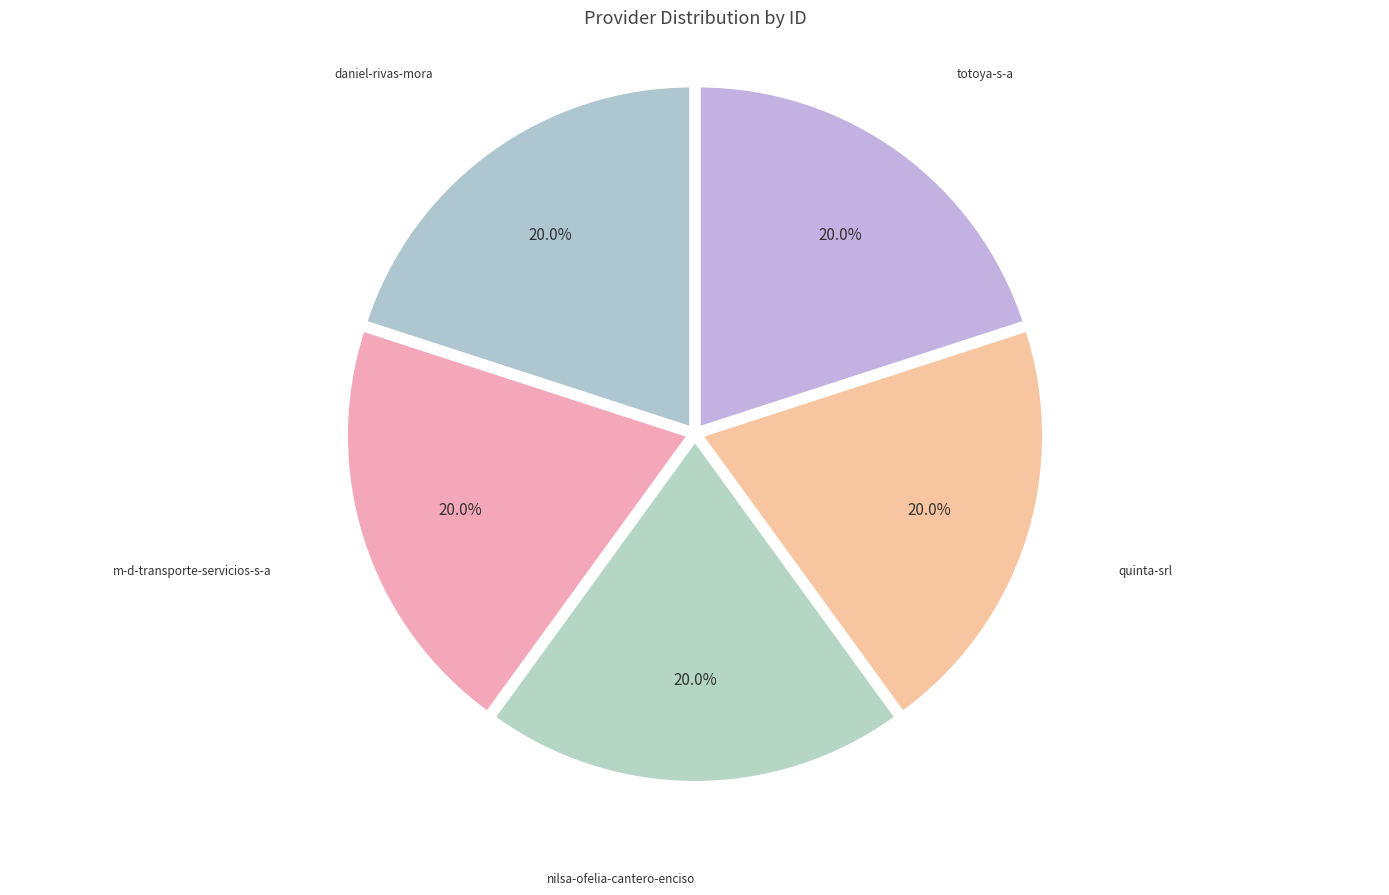

Count the number of slices in the pie.

5